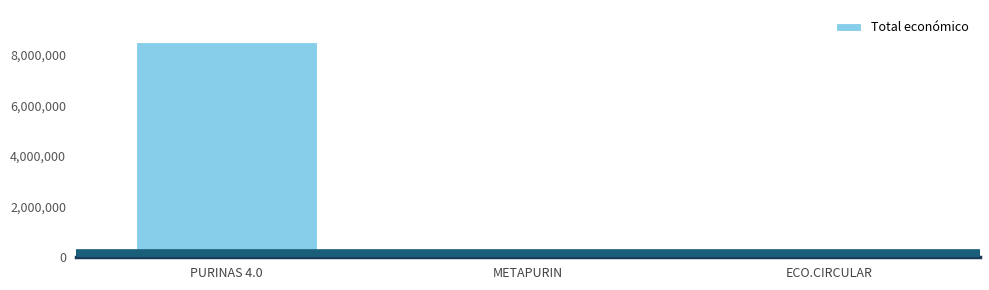

What is the change in value from PURINAS 4.0 to METAPURIN?

-8458004